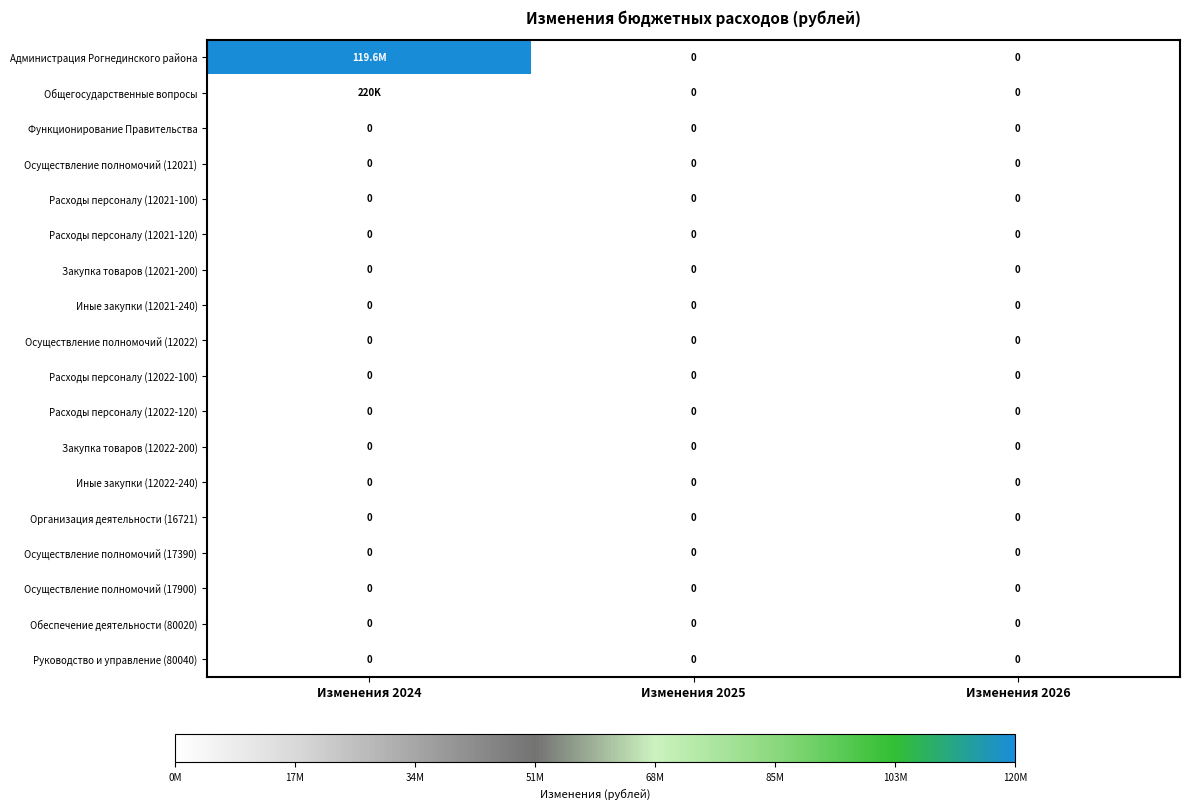

List the labels in order of Иные закупки (12022-240) value, smallest first.

Изменения 2024, Изменения 2025, Изменения 2026